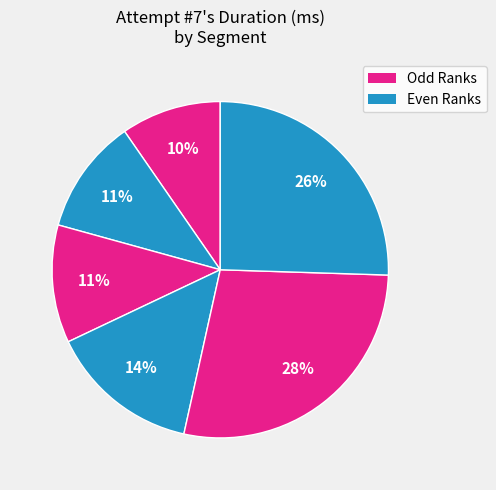

How many slices are in this pie chart?

6